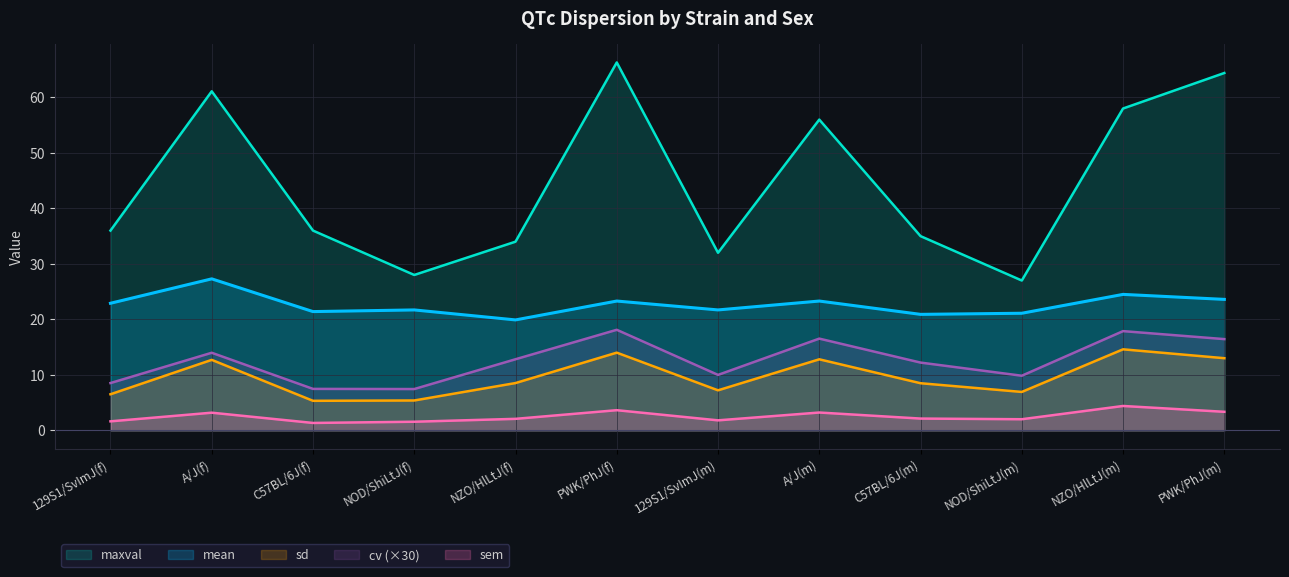

What is the average value of the sem series?

2.5